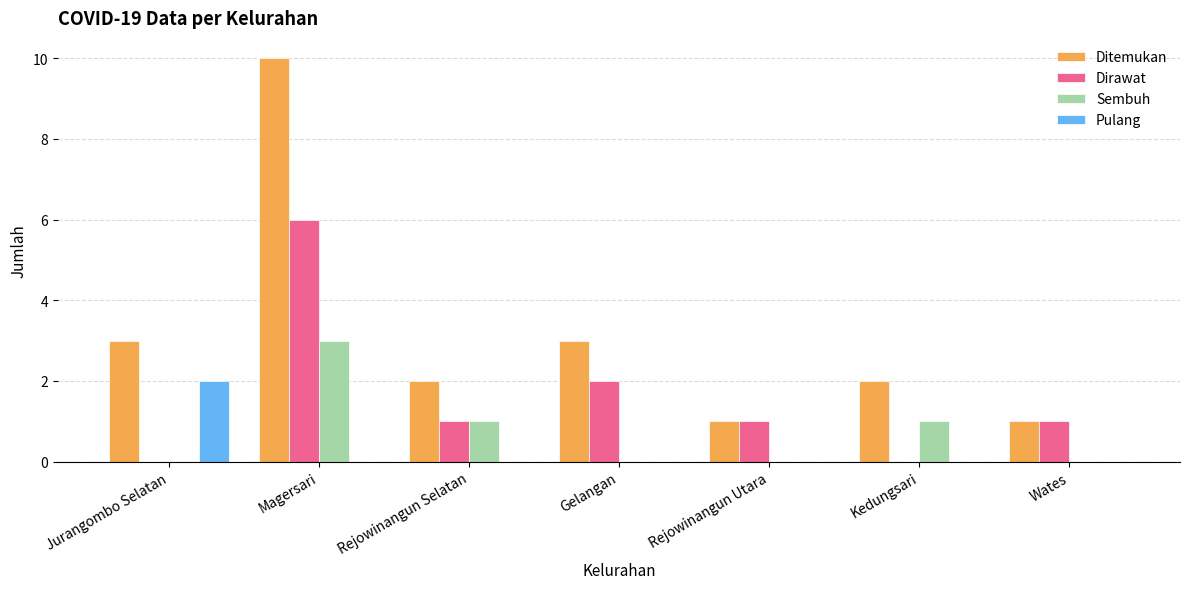

The value of Dirawat at Kedungsari is 0. True or false?

True